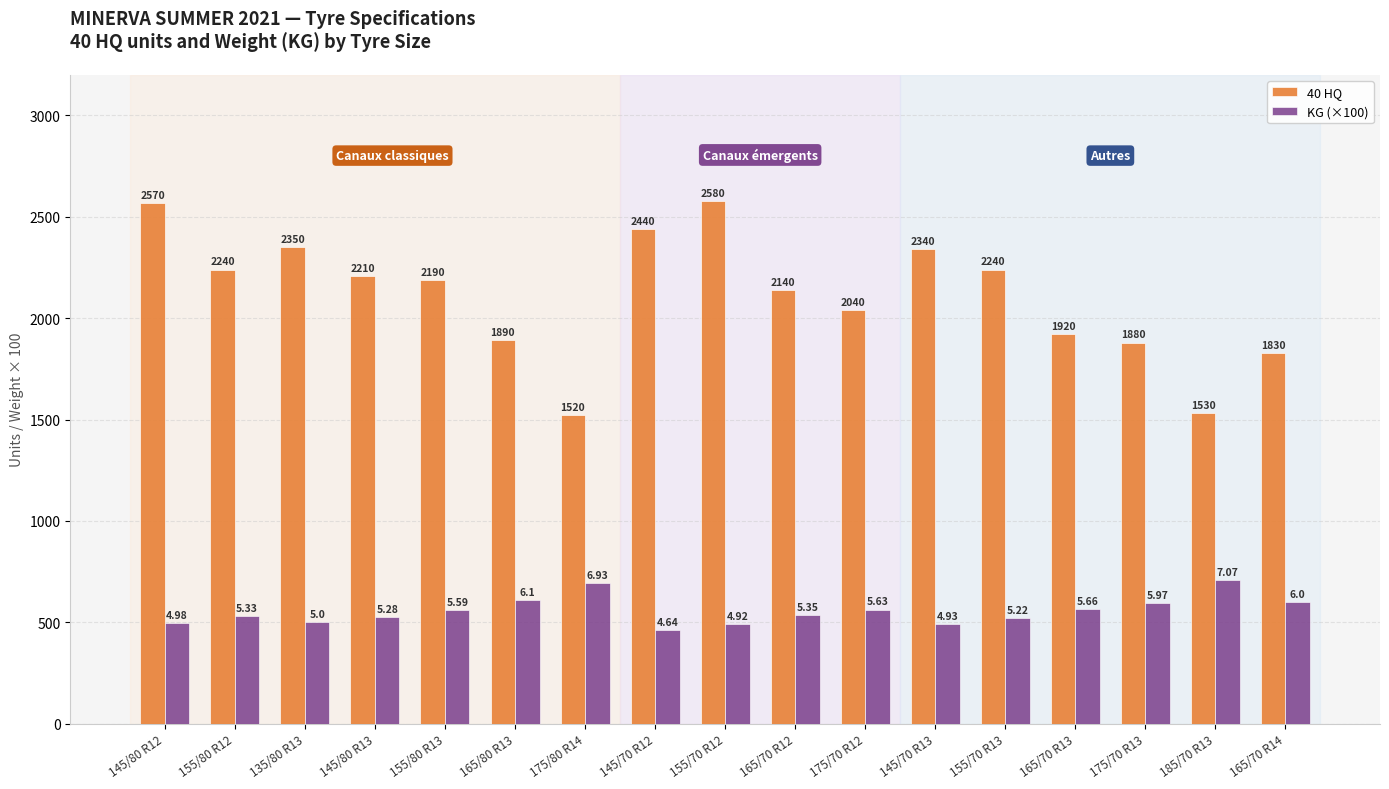

Which series has the largest range (max minus min)?

40 HQ